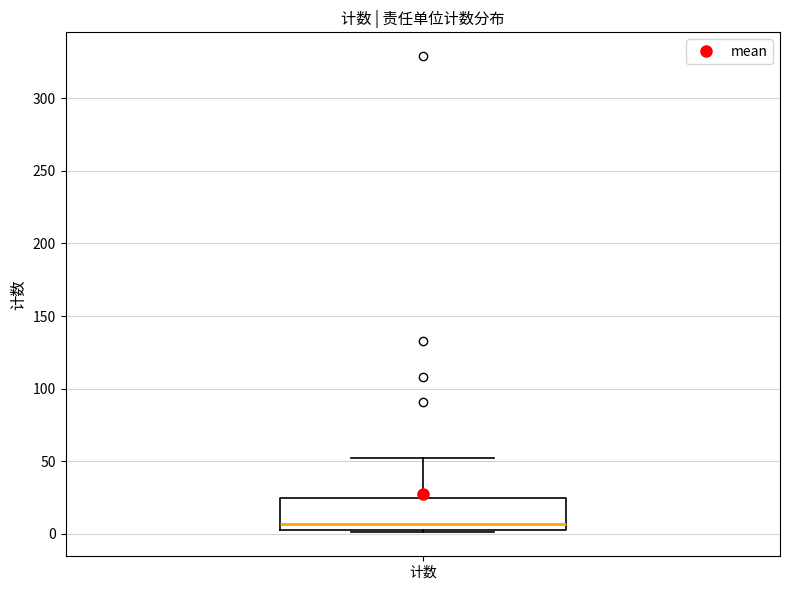

Read this box plot against the y-axis: the position of the median line, the range covered by the box, and the ends of both whiskers. The values are not printed on the chart, so give them approximately, as read against the axis.

median 5 (just above the box's lower edge), box 5 to 25, whiskers 0 to 50